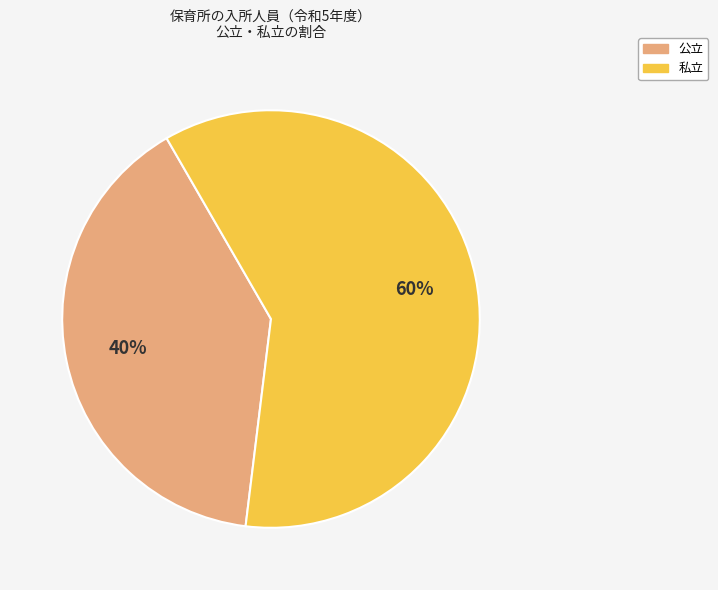

Rank the categories by value from lowest to highest.

公立, 私立